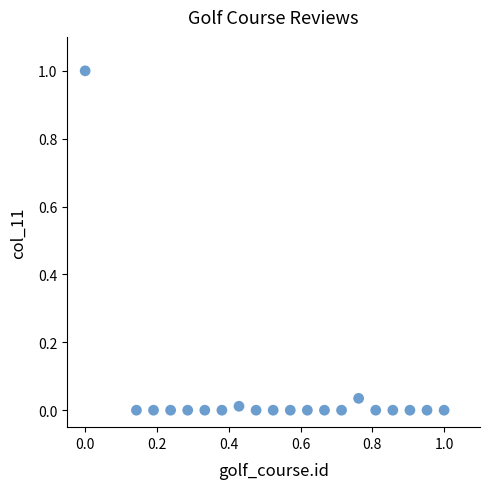

What is the range of Y values (max minus min)?

1.0